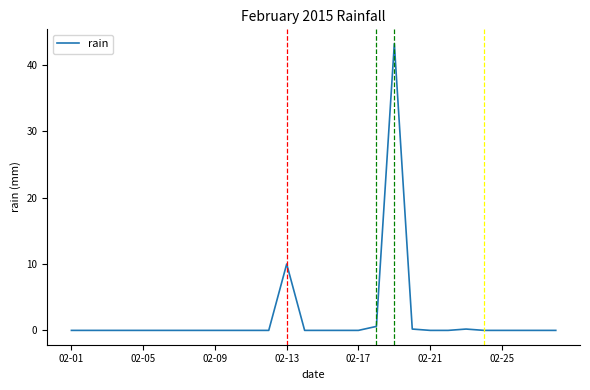

What is the difference between the maximum and minimum values?

43.2